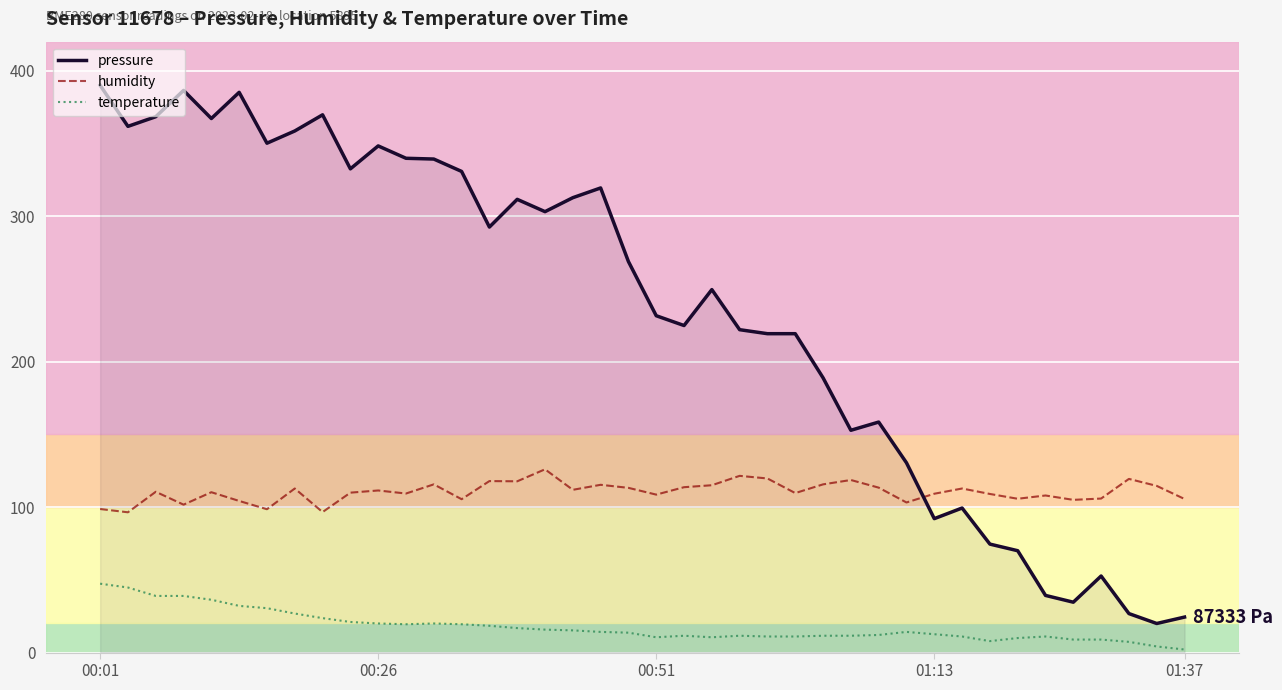

Rank the series by their maximum value, from highest to lowest.

pressure, humidity, temperature